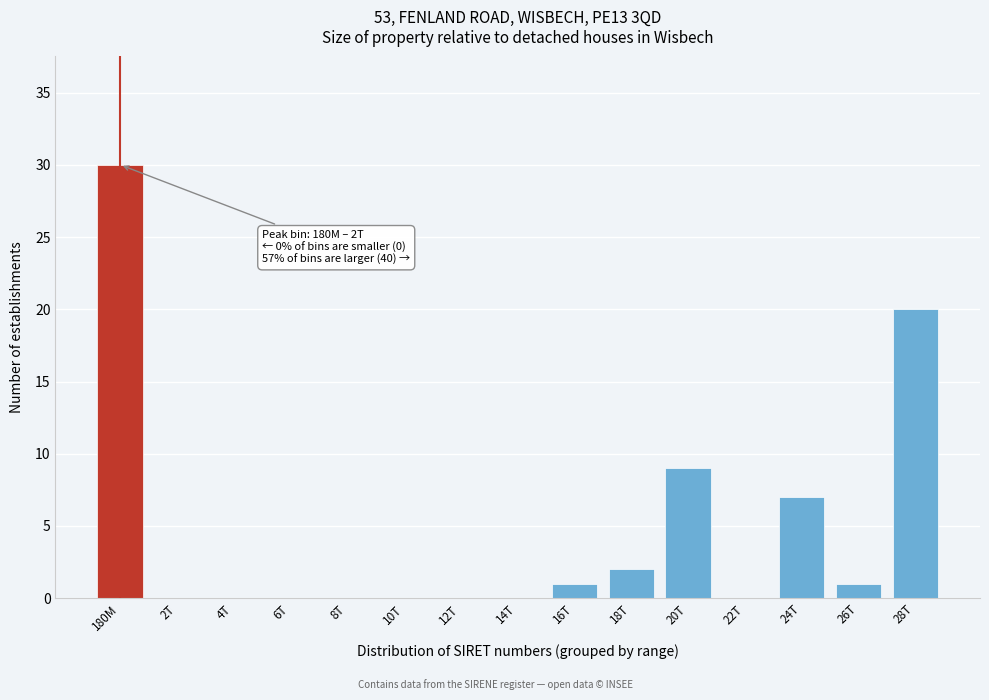

Reading right to left, list all the values displayed in this chart.

28T=20	26T=1	24T=7	22T=0	20T=9	18T=2	16T=1	14T=0	12T=0	10T=0	8T=0	6T=0	4T=0	2T=0	180M=30